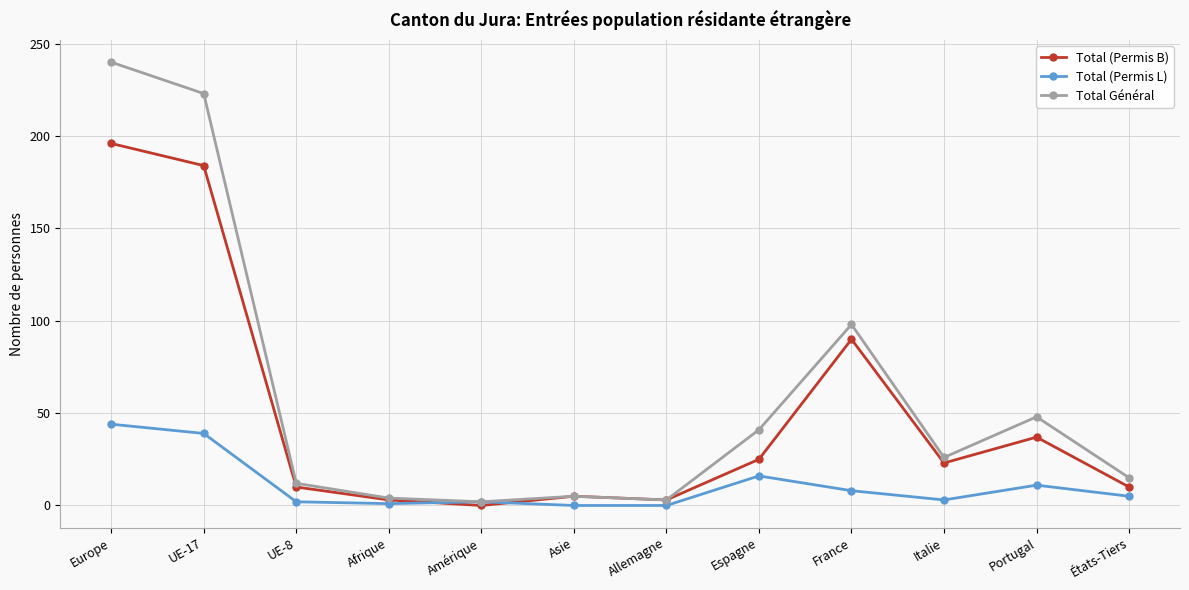

How many series are shown in this chart?

3